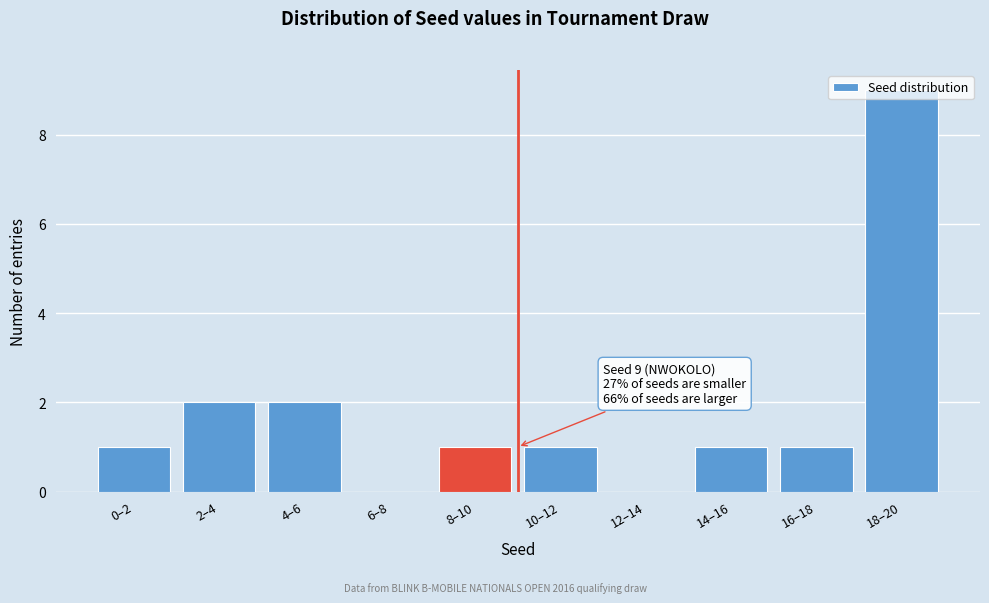

Which label corresponds to the largest value in the chart?

18–20